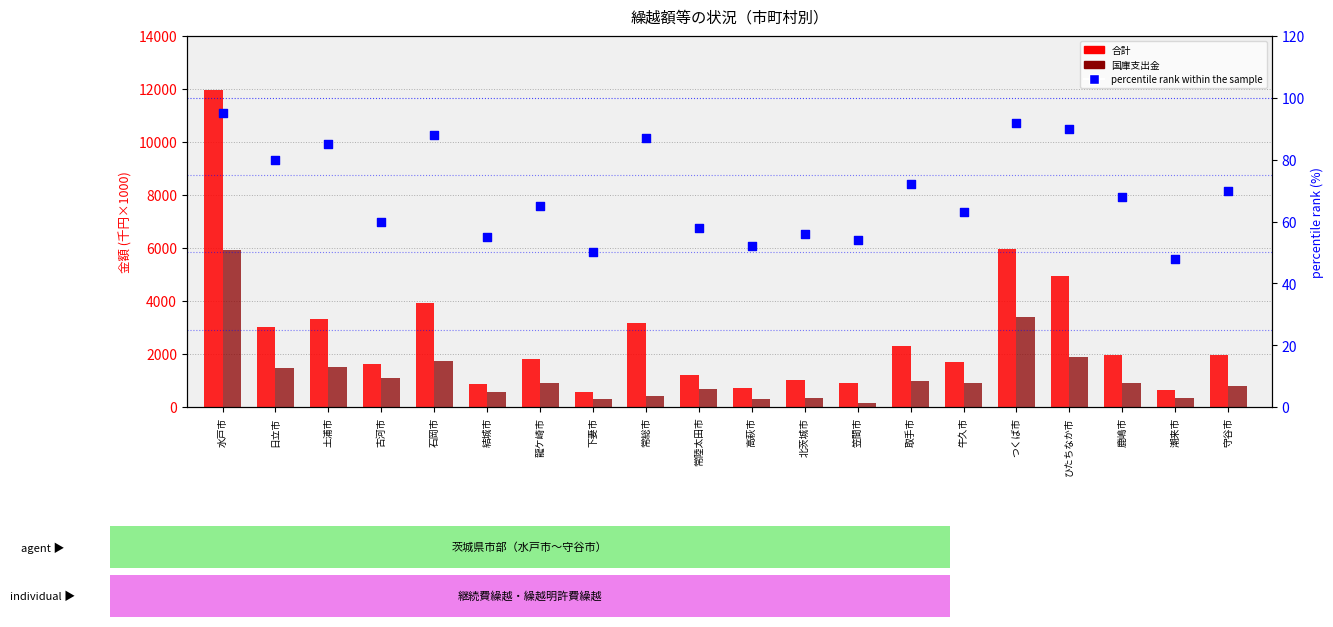

What is the total value across all series at 高萩市?

1062.2